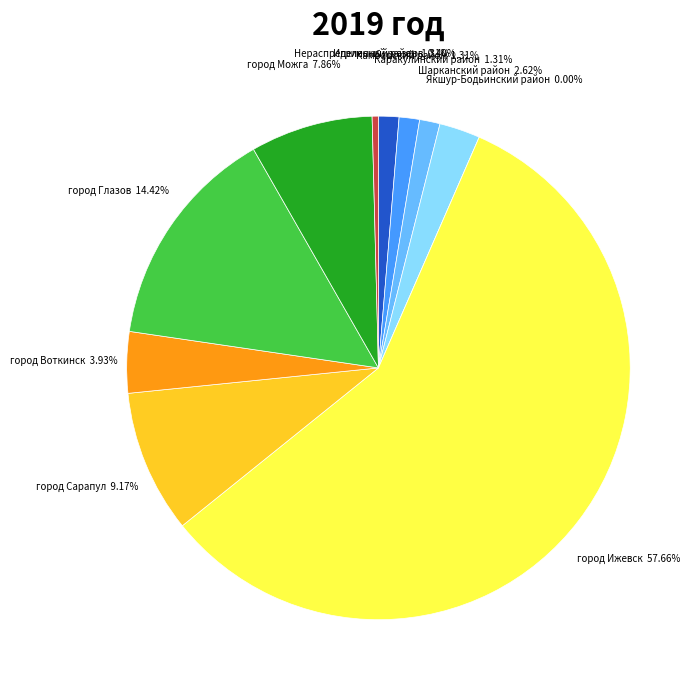

Is it true that город Ижевск is 50% of the pie?

False